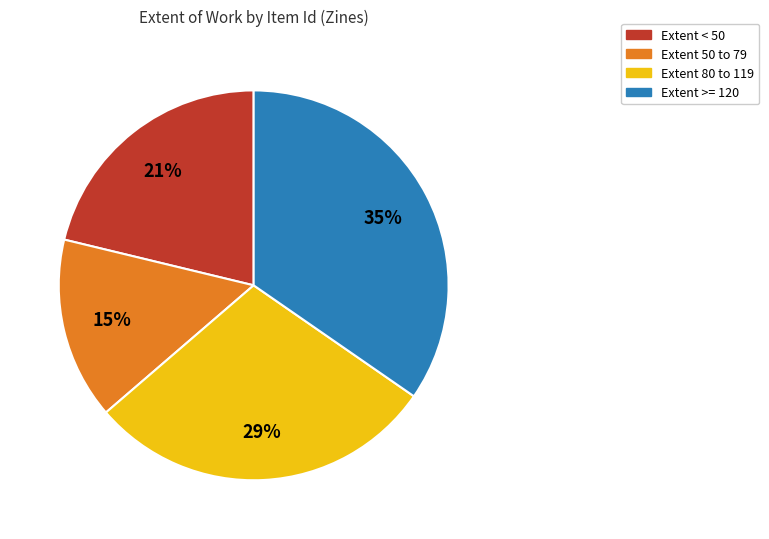

To the nearest percent, what is the difference between the largest and smallest slice percentages?

20%